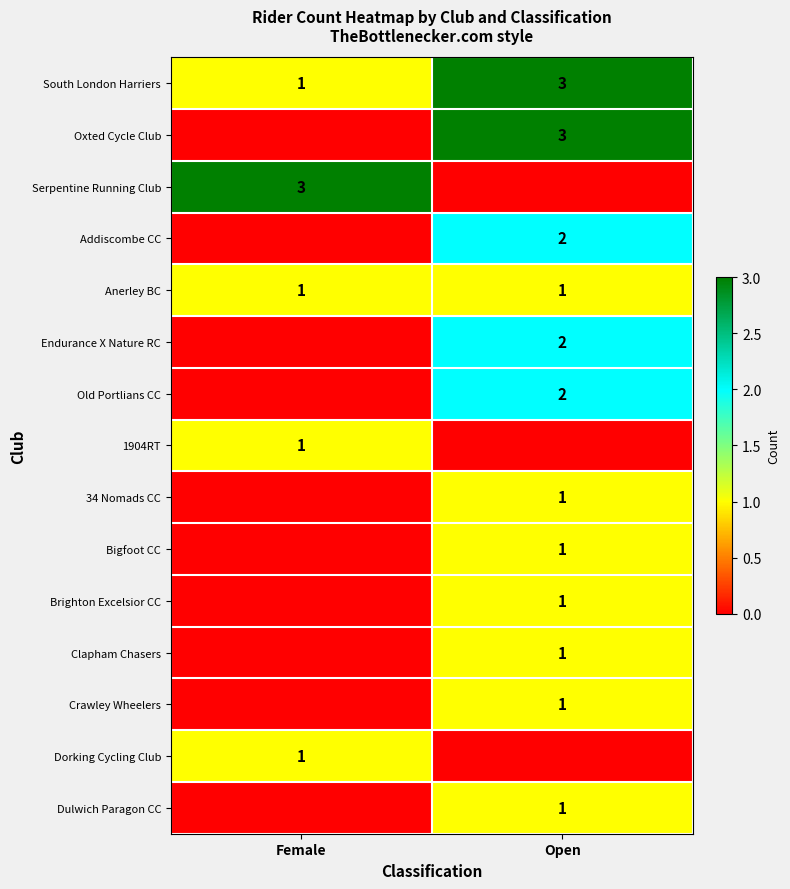

Which category has the highest value in the South London Harriers series?

Open